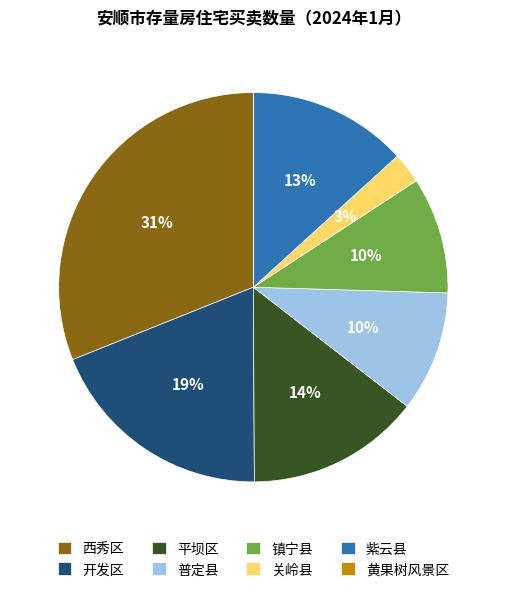

Combined, do 普定县 and 关岭县 account for over 50%?

No